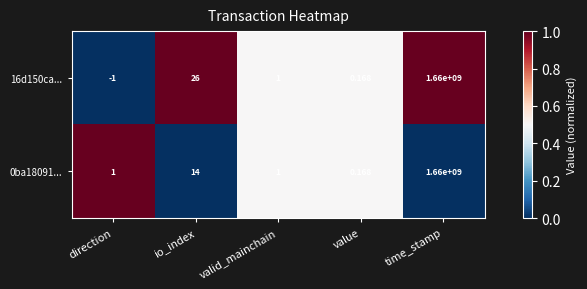

Is the value of 0ba18091... at io_index greater than the value of 16d150ca... at time_stamp?

No